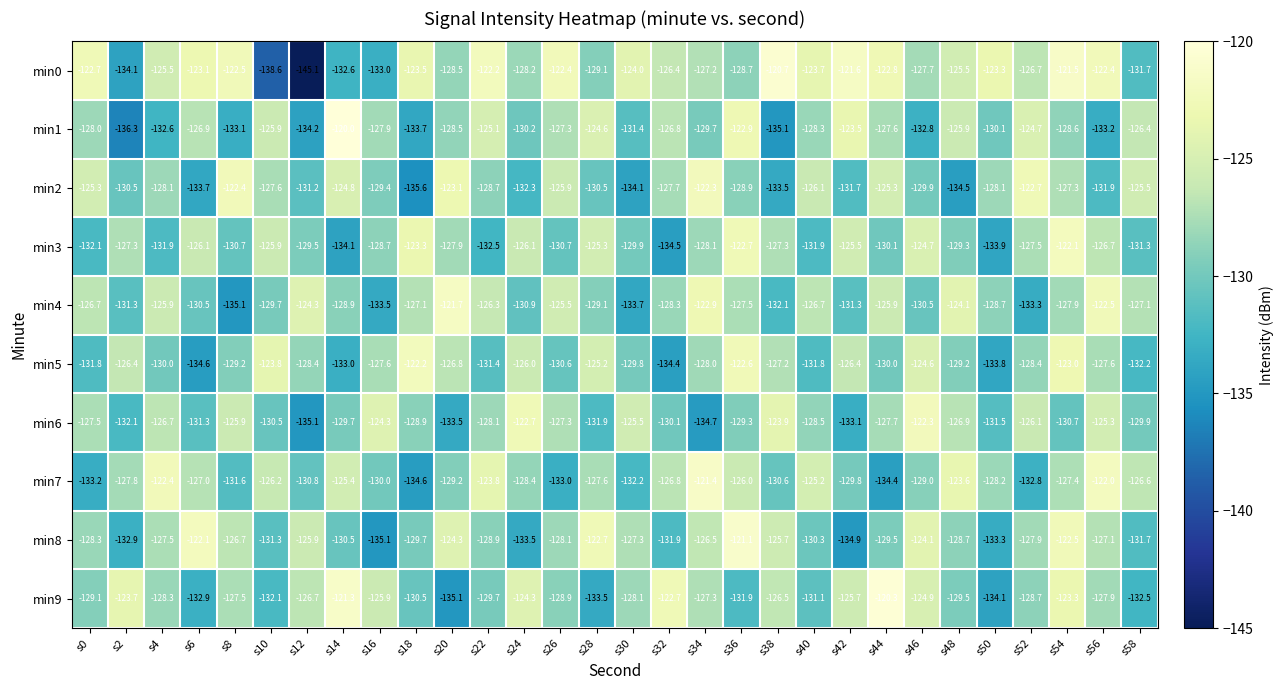

At which label does min5 first exceed -128?

s2